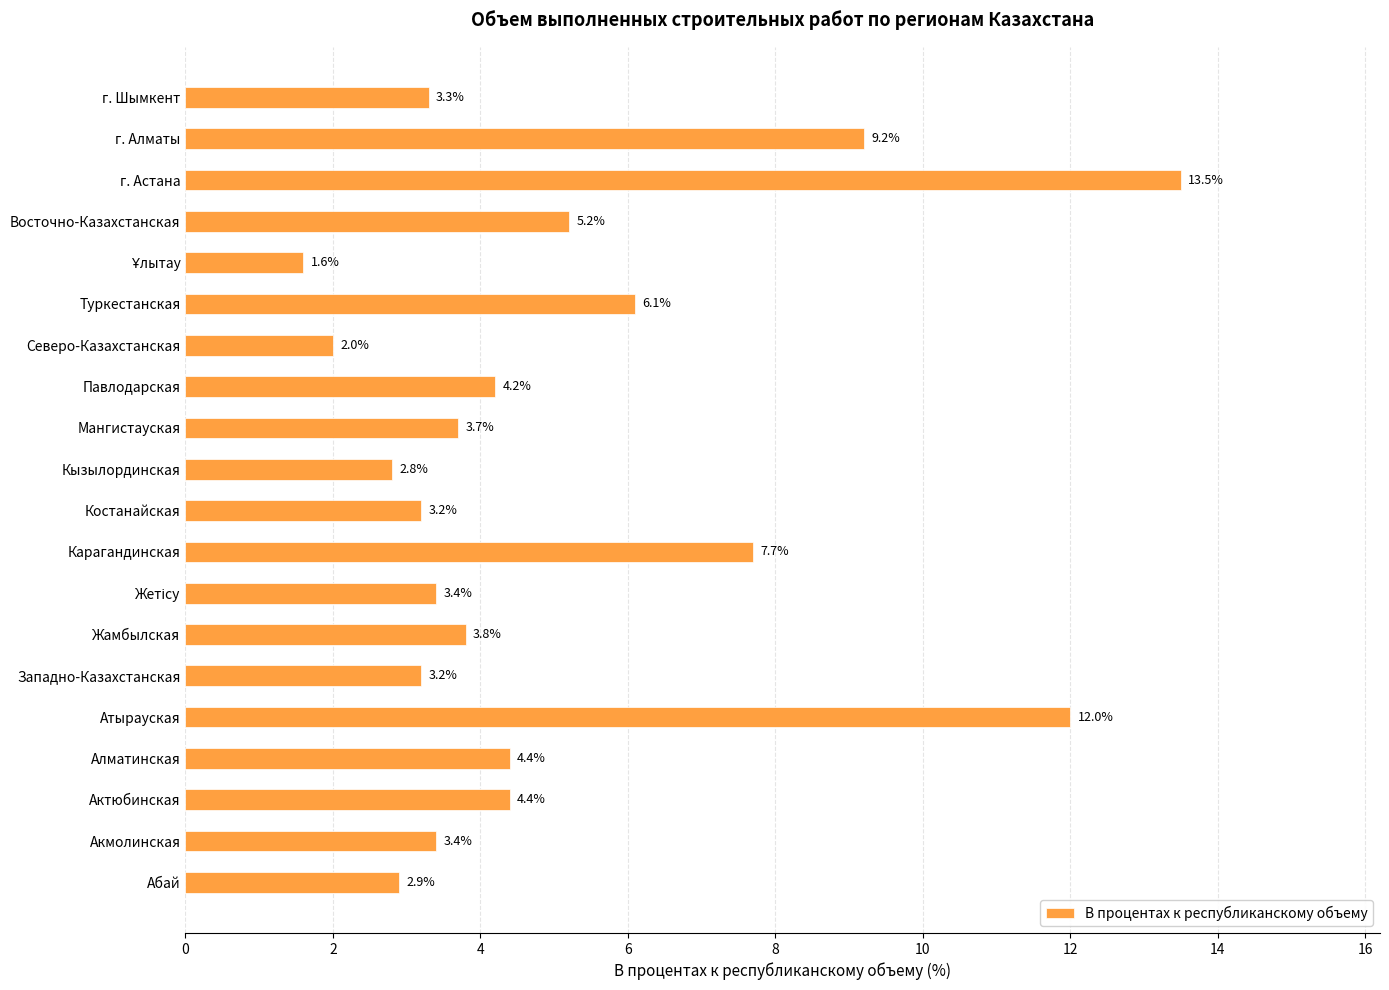

Which category has the highest value across all series?

г. Астана